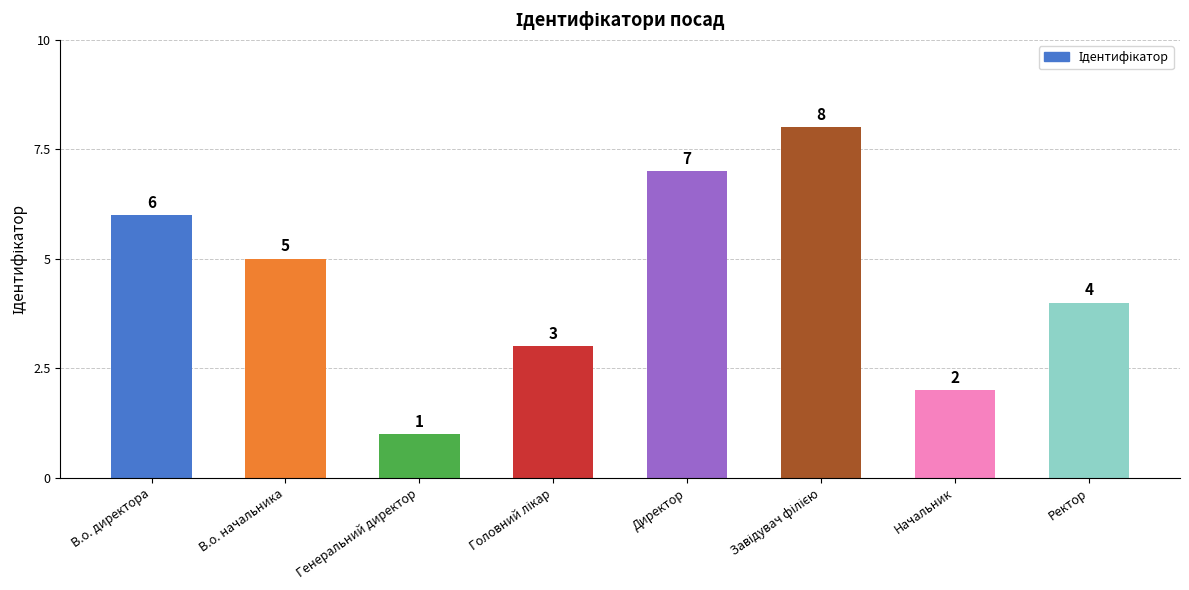

How many series are shown in this chart?

1